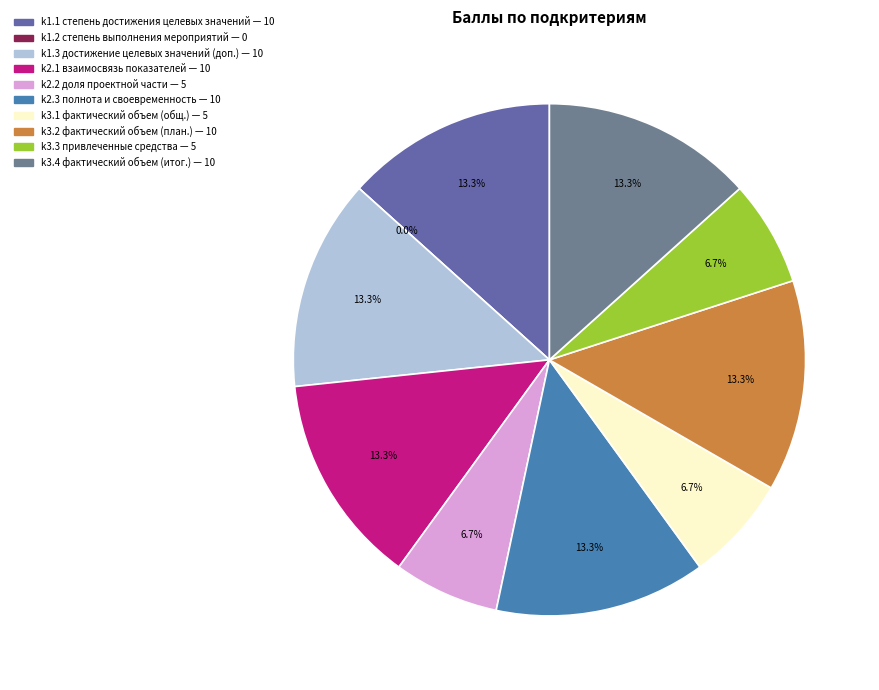

How many segments does this pie chart have?

10